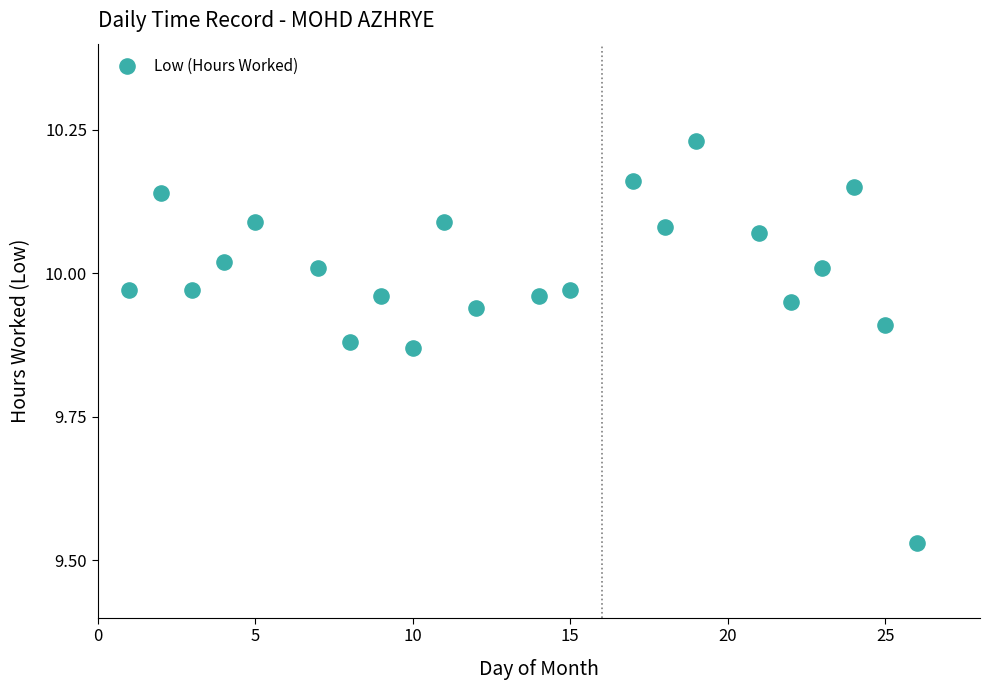

What is the range of Y values (max minus min)?

0.7